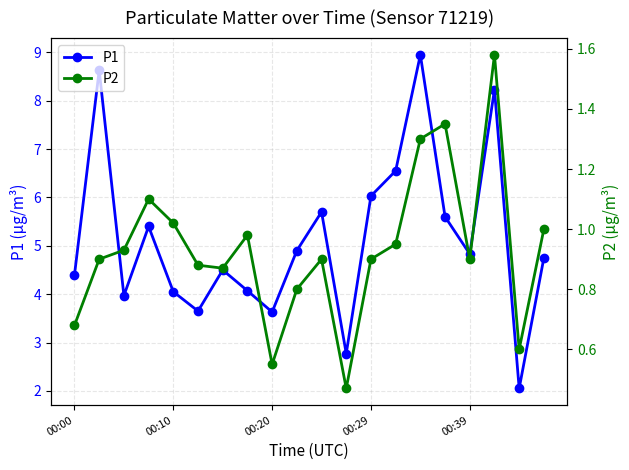

Which series has the largest range (max minus min)?

P1